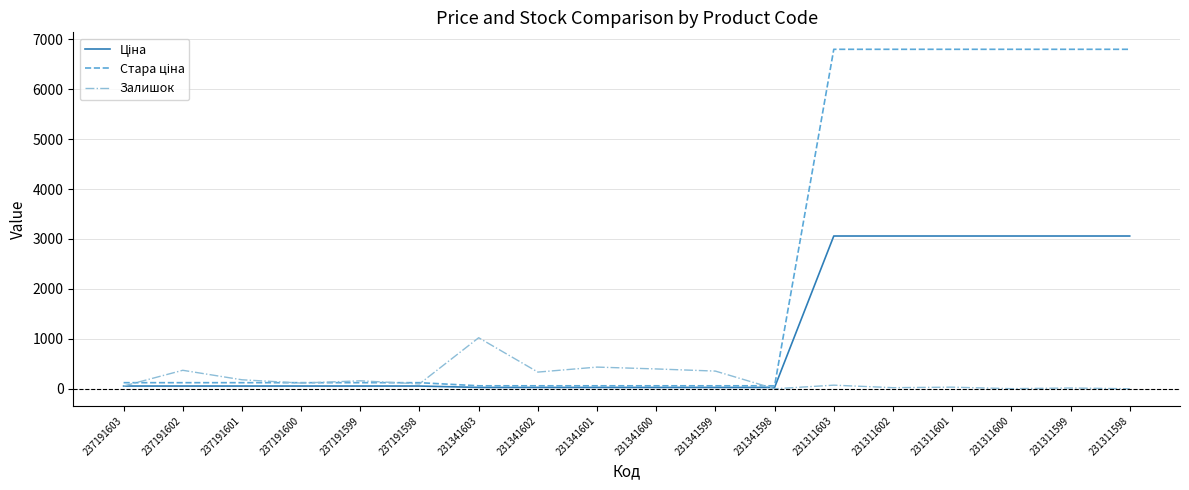

At which label is Залишок closest to 511?

231341601